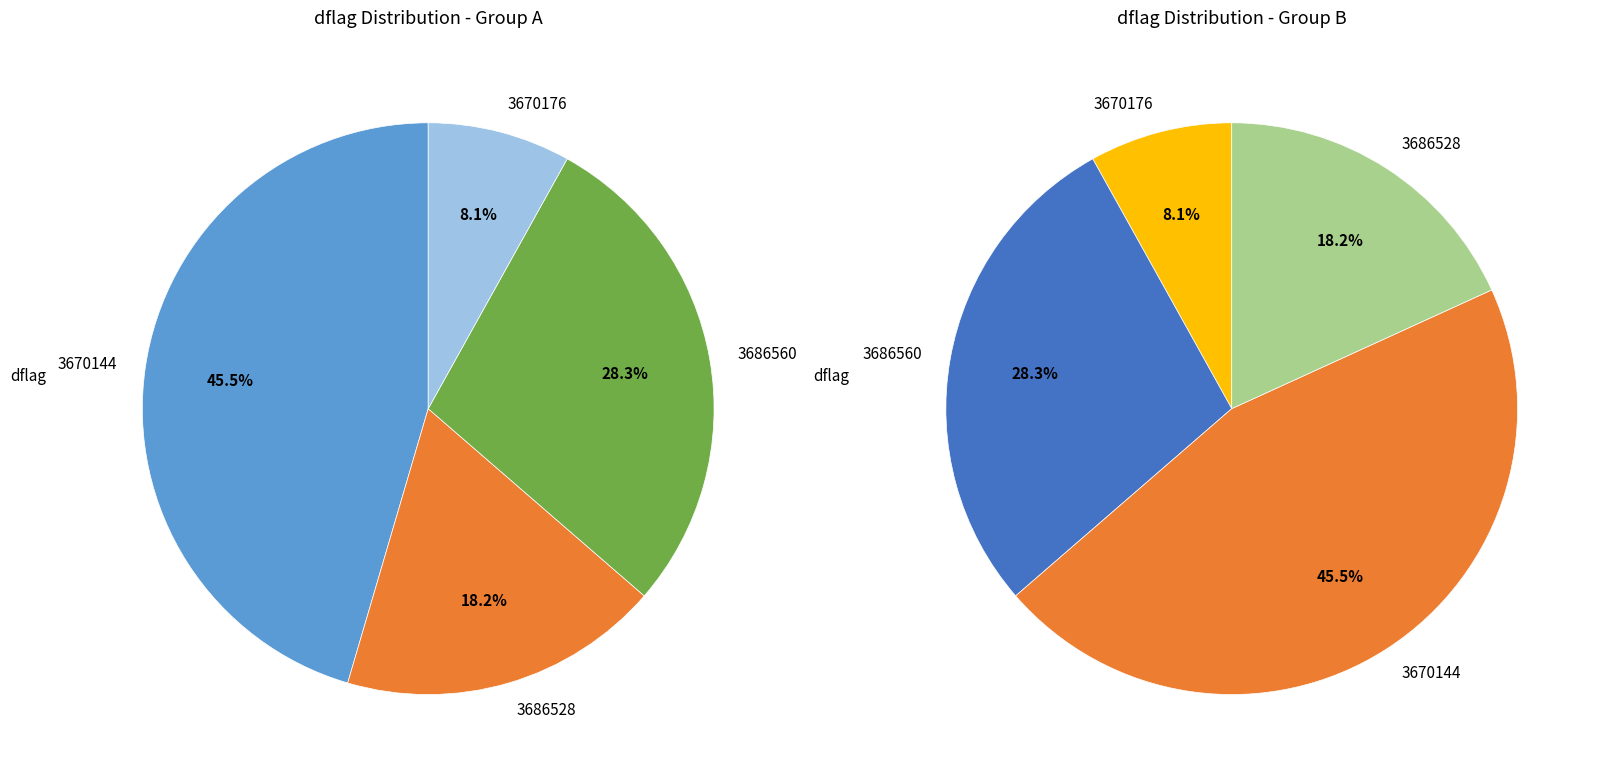

How many slices are in this pie chart?

8